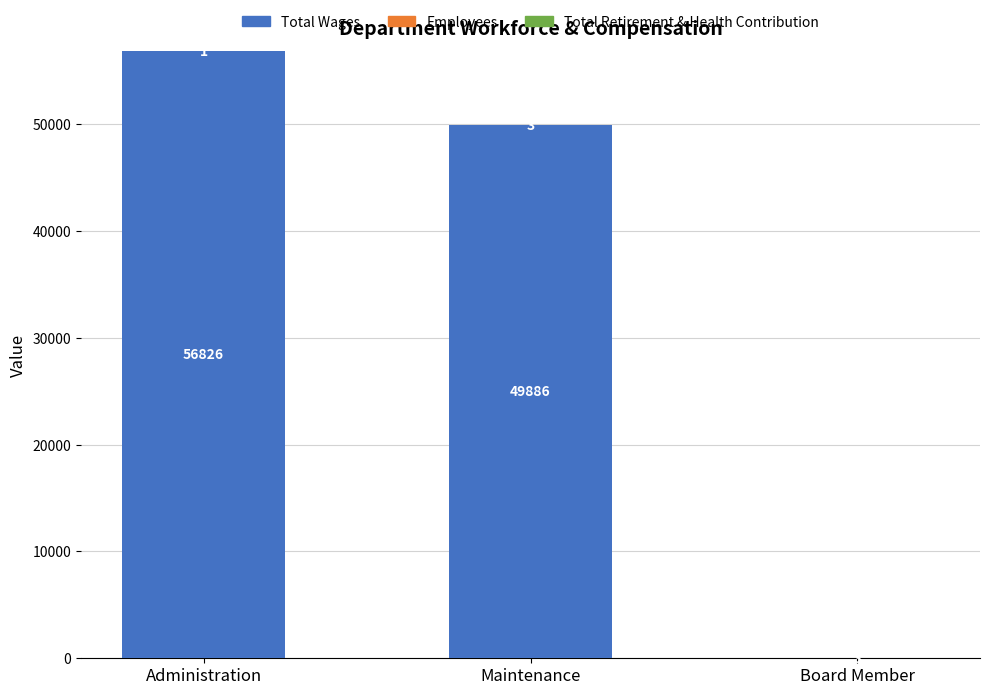

What is the total value across all series at Maintenance?

49889